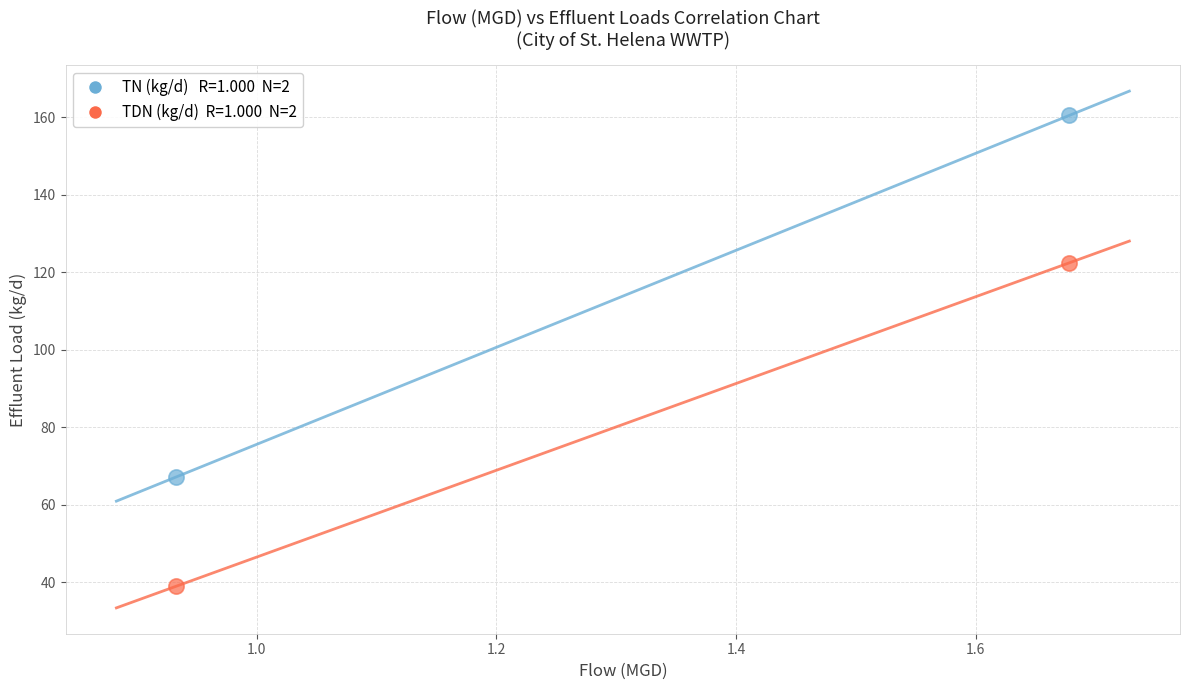

Across all data points, what is the range of X values (max minus min)?

0.7